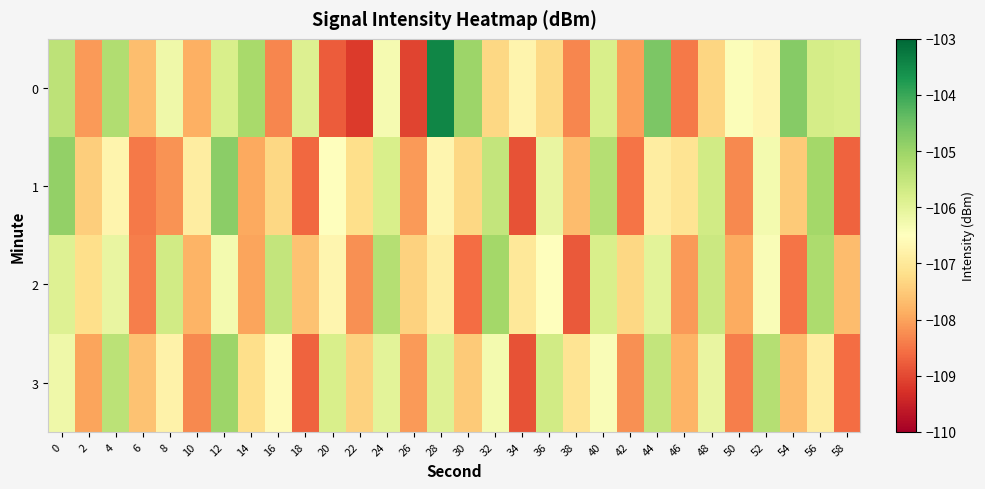

How many data points does each series have?

30